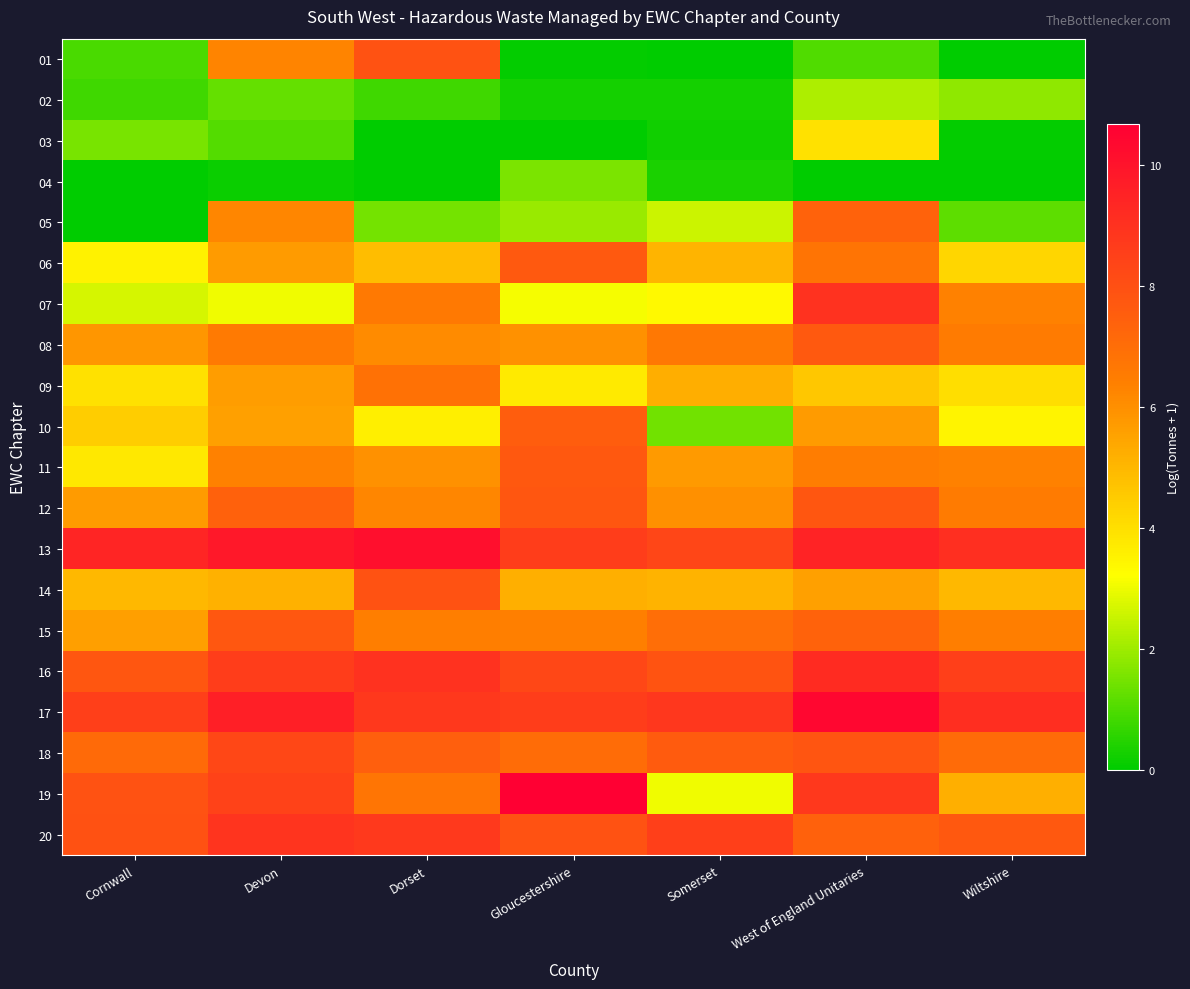

Between Cornwall and Gloucestershire, which is larger?

Cornwall